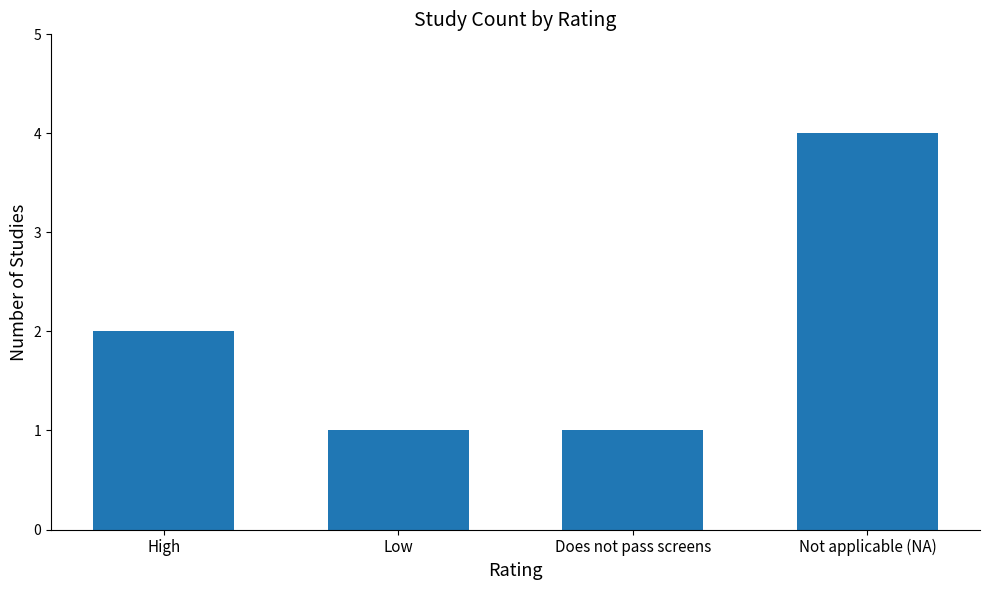

Reading right to left, list all the values displayed in this chart.

4	1	1	2